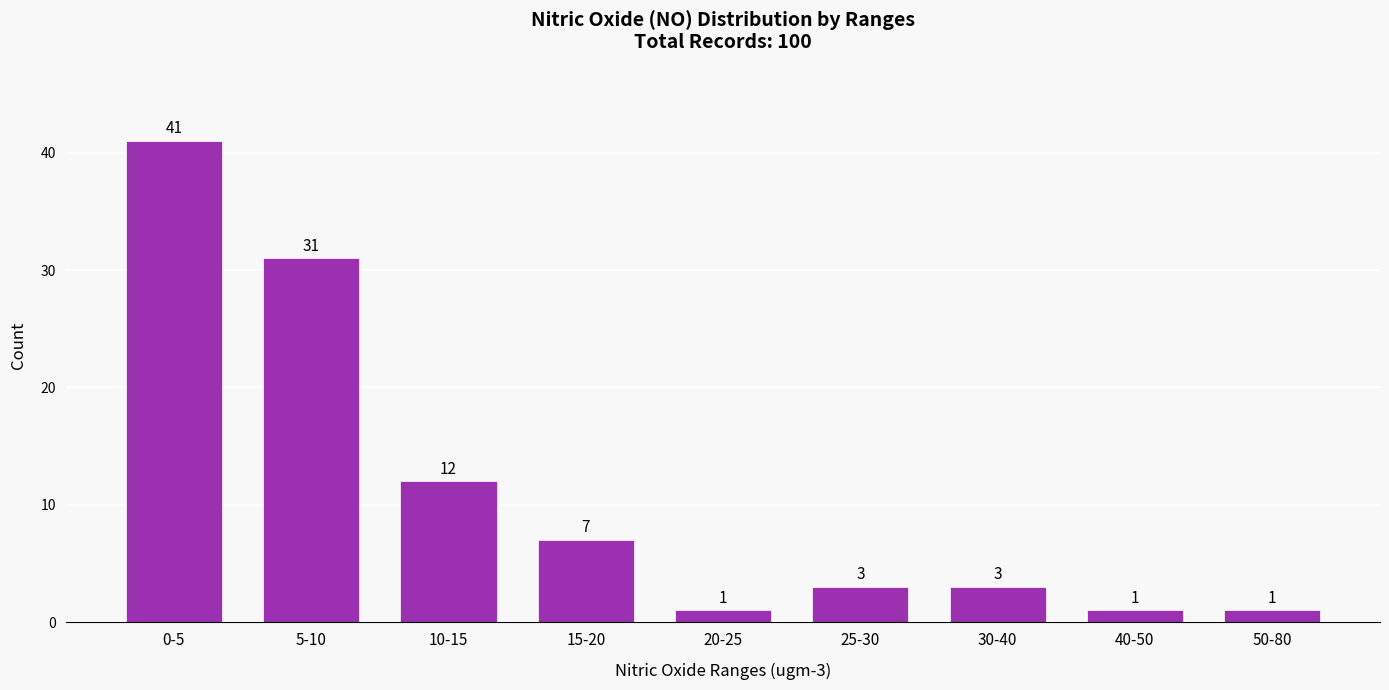

Reading left to right, extract all data points from this chart.

0-5=41	5-10=31	10-15=12	15-20=7	20-25=1	25-30=3	30-40=3	40-50=1	50-80=1